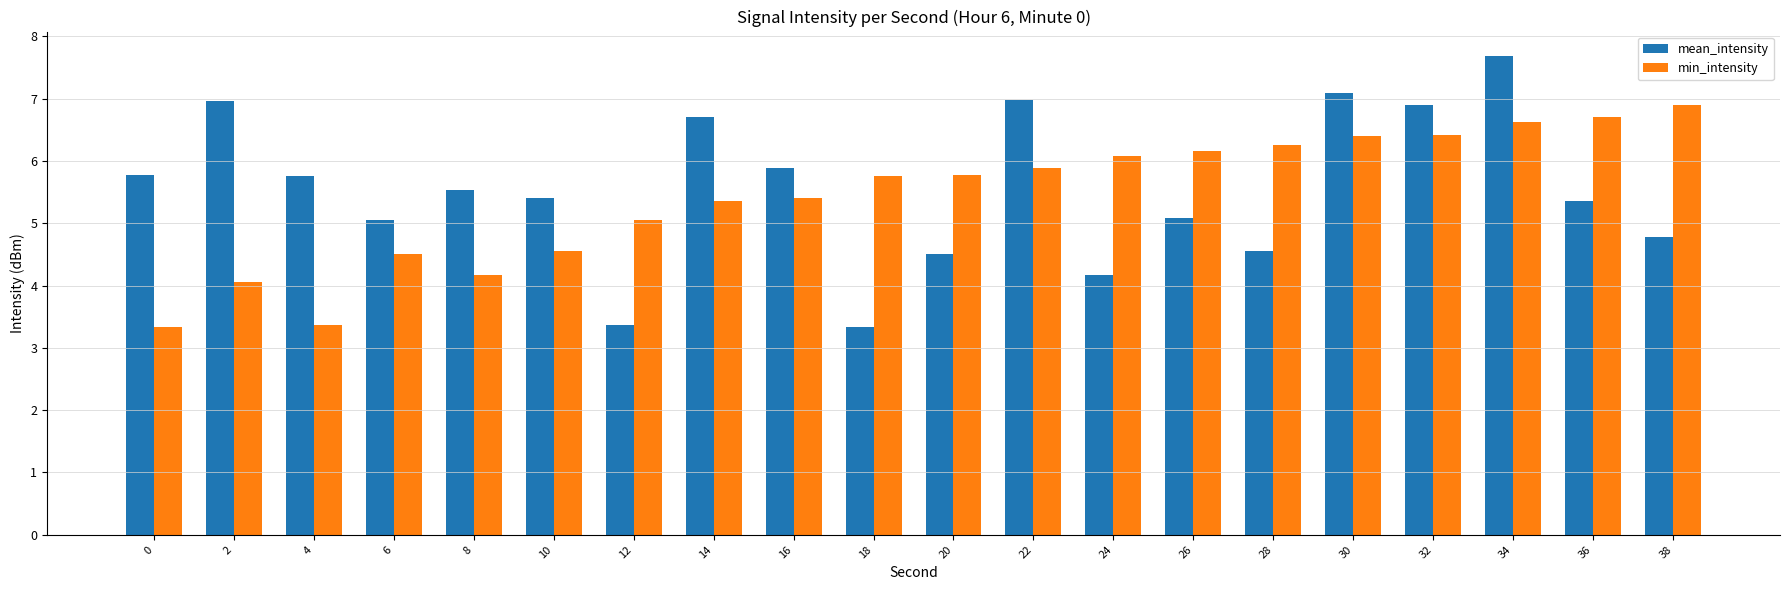

Does the chart contain stacked bars?

No